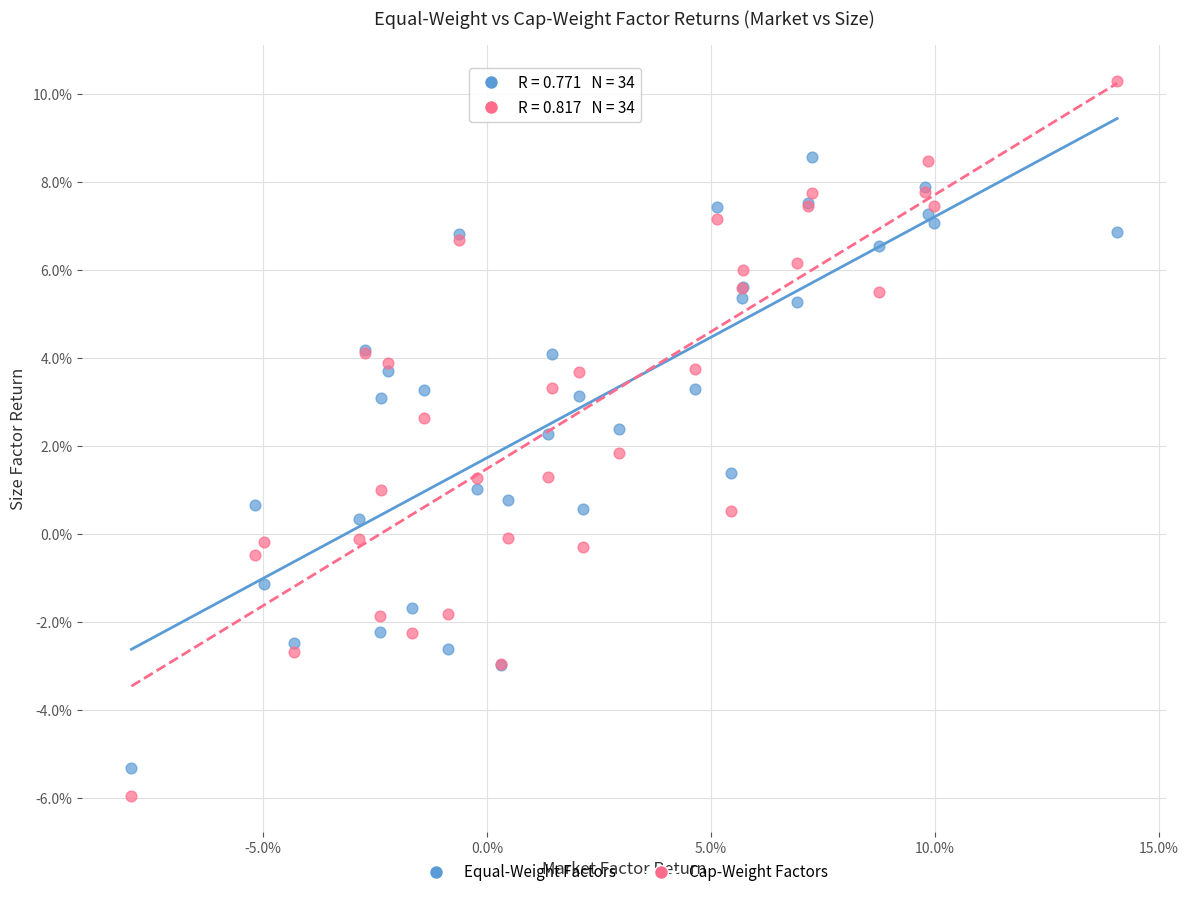

What are all the series names shown in the legend?

Equal-Weight Factors, Cap-Weight Factors